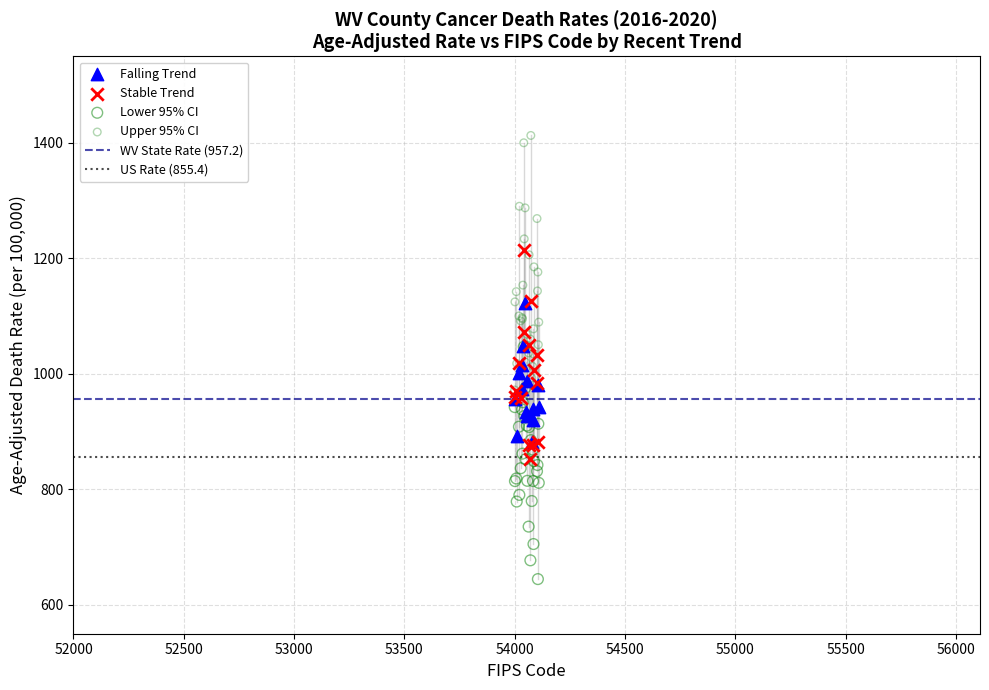

Which series reaches the maximum Y coordinate?

Upper 95% CI